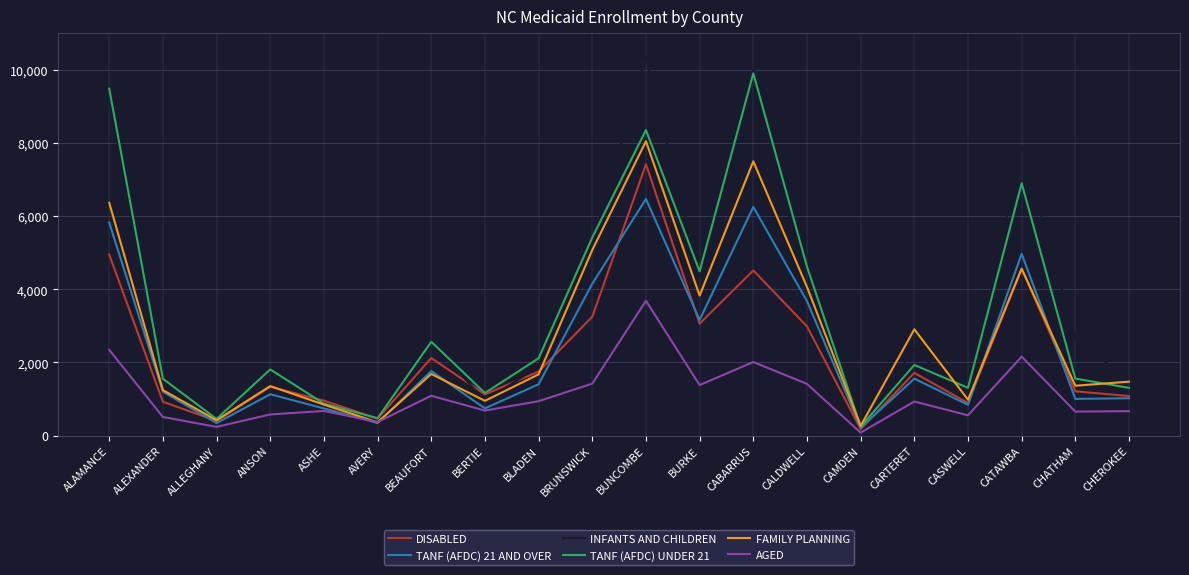

Rank the series by their maximum value, from highest to lowest.

INFANTS AND CHILDREN, TANF (AFDC) UNDER 21, FAMILY PLANNING, DISABLED, TANF (AFDC) 21 AND OVER, AGED